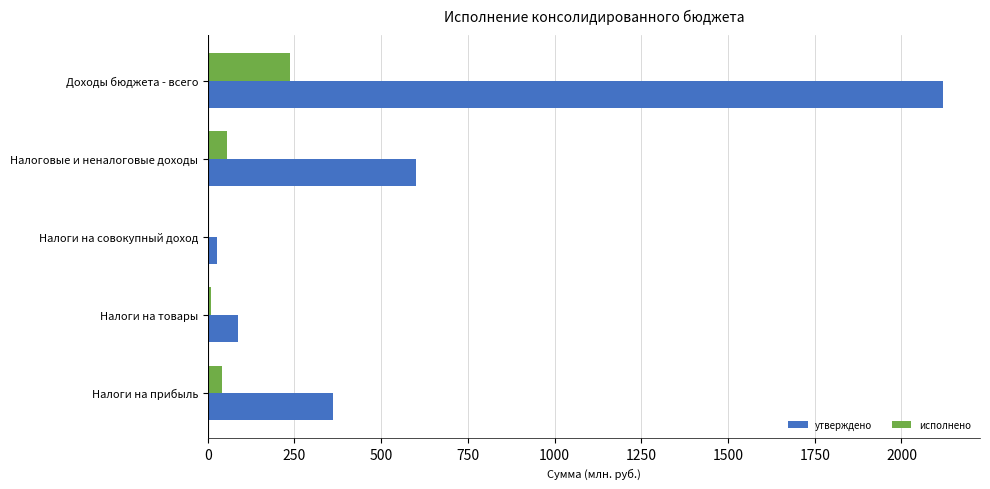

Between Налоги на прибыль and Налоговые и неналоговые доходы, which series saw the biggest shift?

утверждено